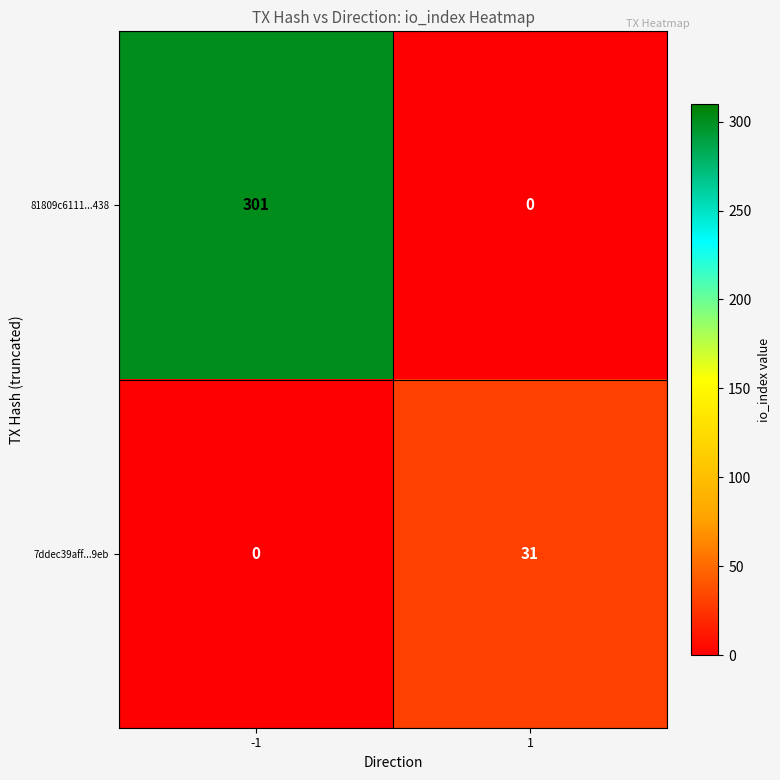

How many data points does each series have?

2